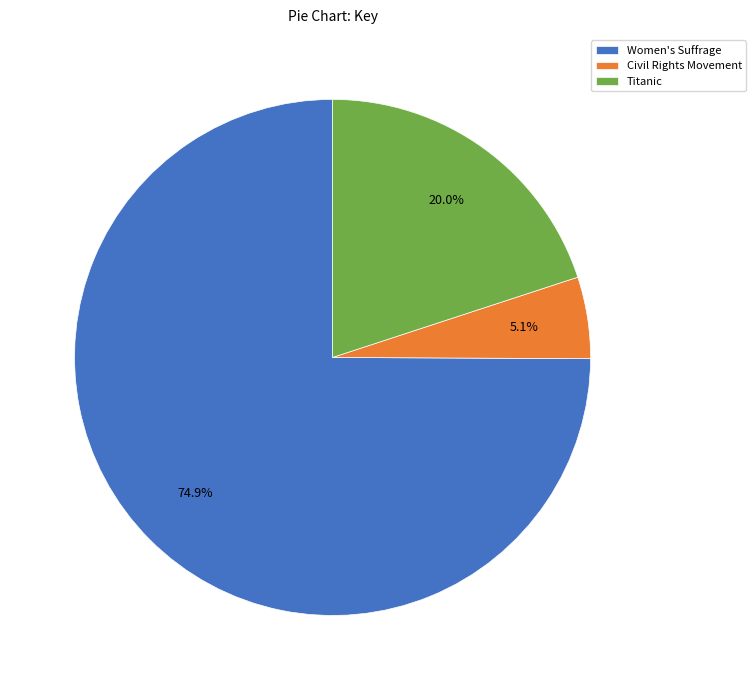

What percentage is the Women's Suffrage slice, to the nearest percent?

75%